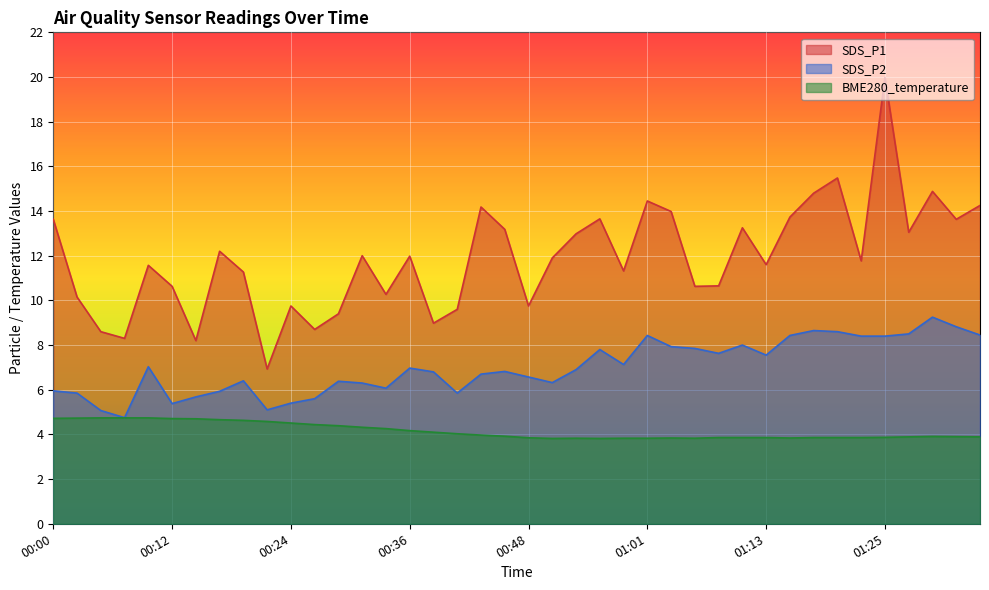

Which category has the lowest value in the SDS_P2 series?

00:07